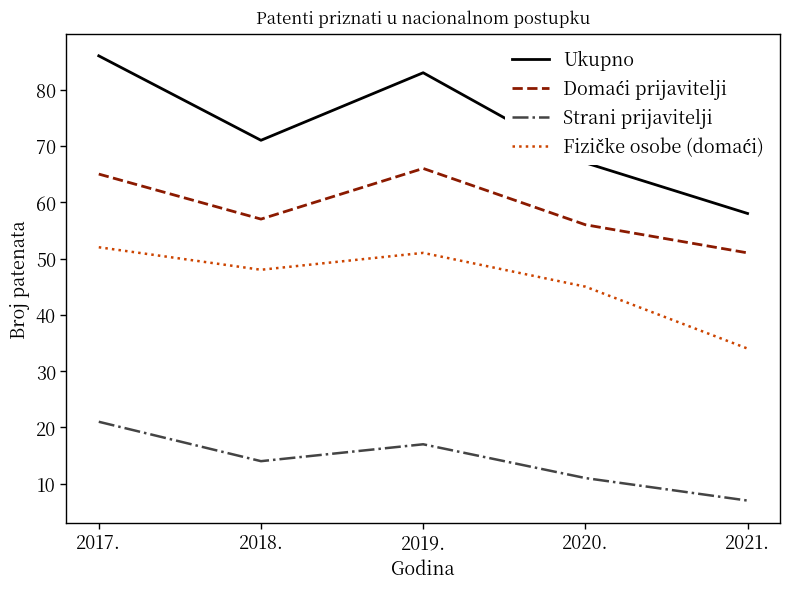

True or false: Ukupno and Strani prijavitelji cross at least once.

False